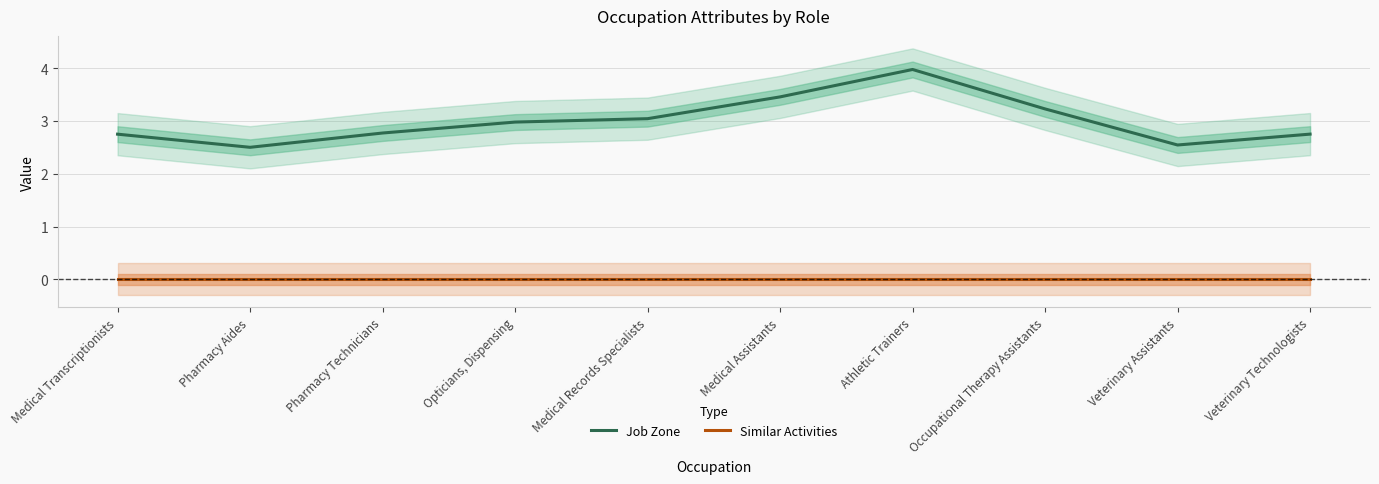

Which series changed the most between Medical Transcriptionists and Pharmacy Technicians?

Job Zone